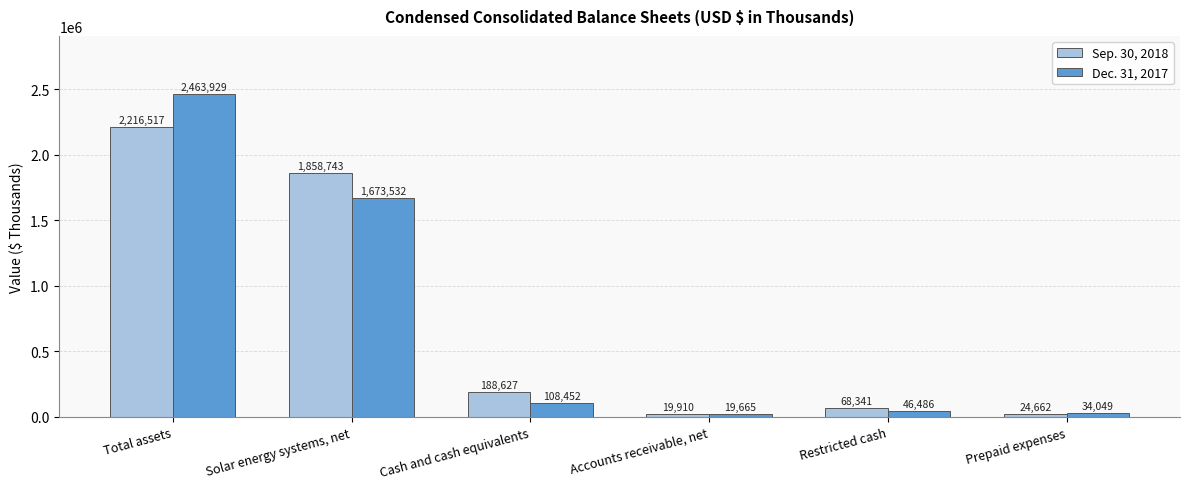

What is the smallest value displayed?

19665